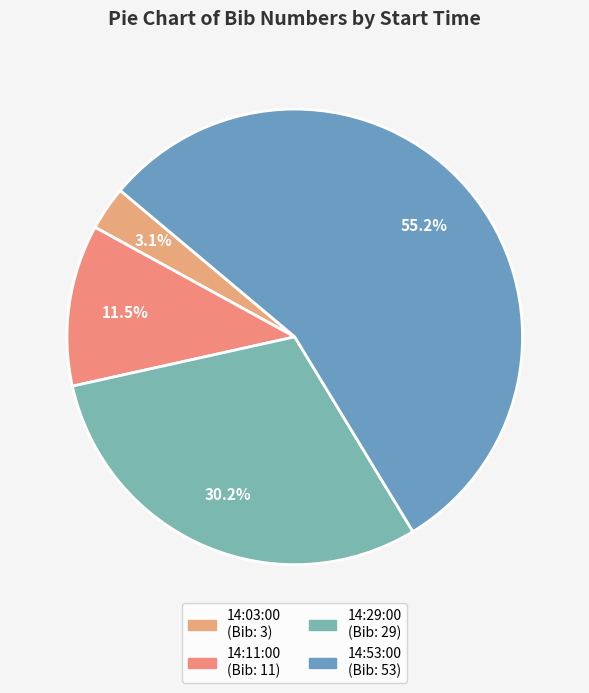

What is the ratio of the value at 14:03:00 to the value at 14:53:00?

0.1